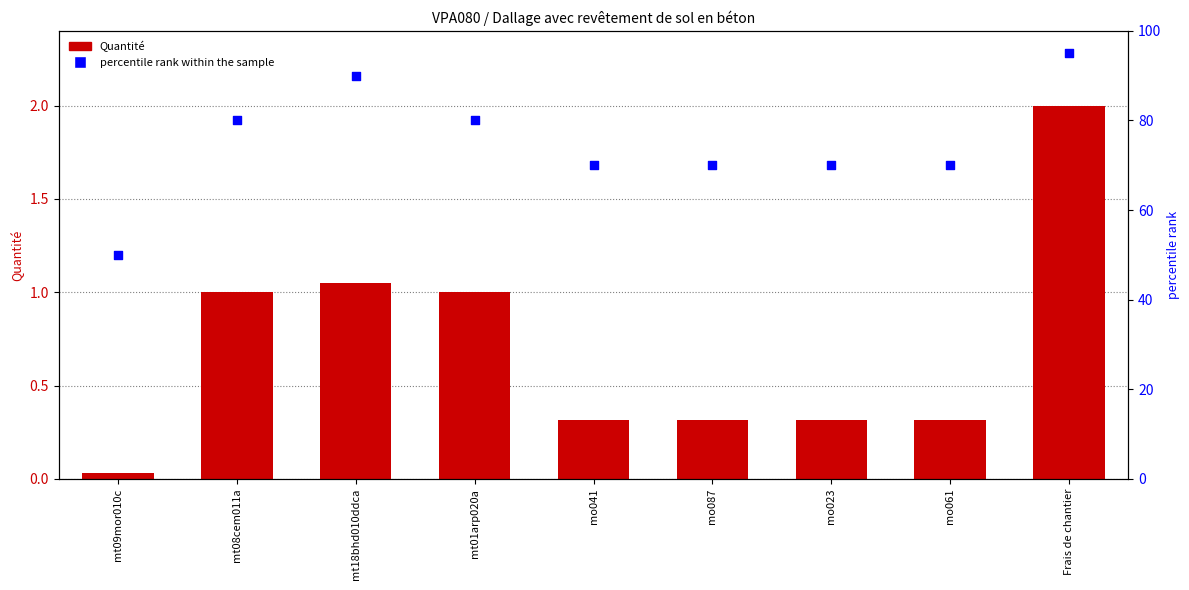

Is the value of Quantité at mo041 greater than the value of percentile rank within the sample at mt09mor010c?

No